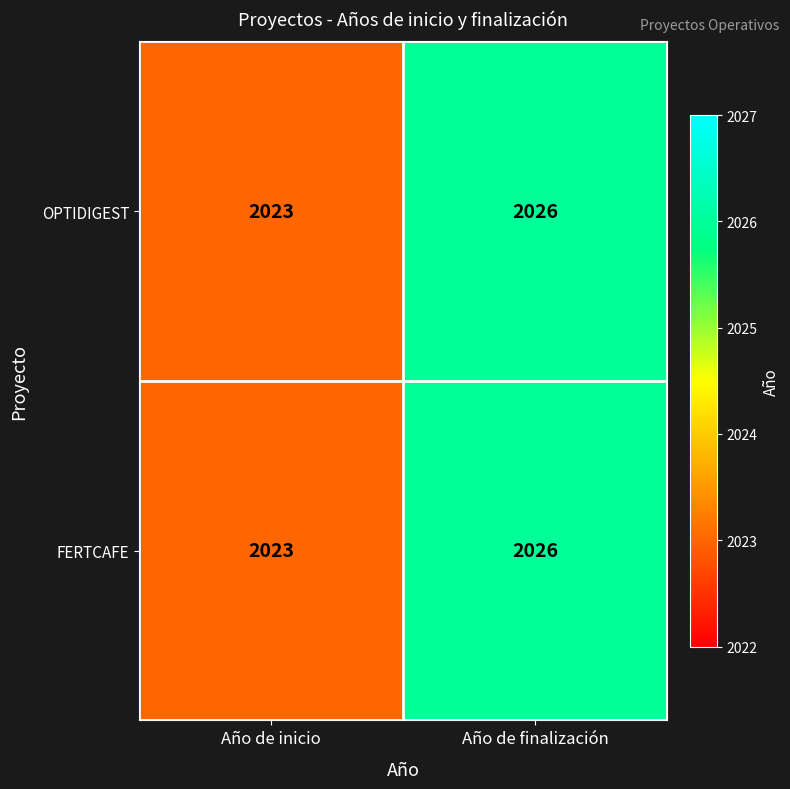

What is the approximate value of FERTCAFE at Año de finalización?

2026